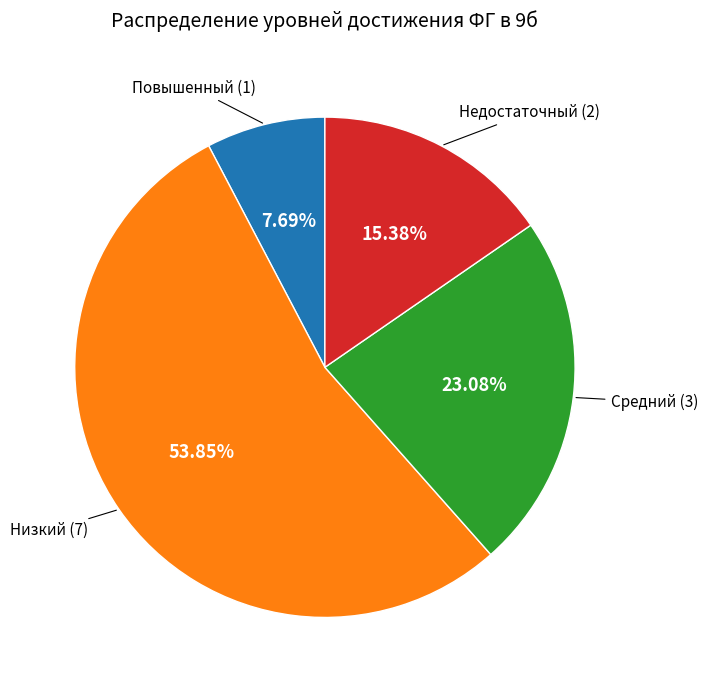

Which slice is the smallest?

Повышенный